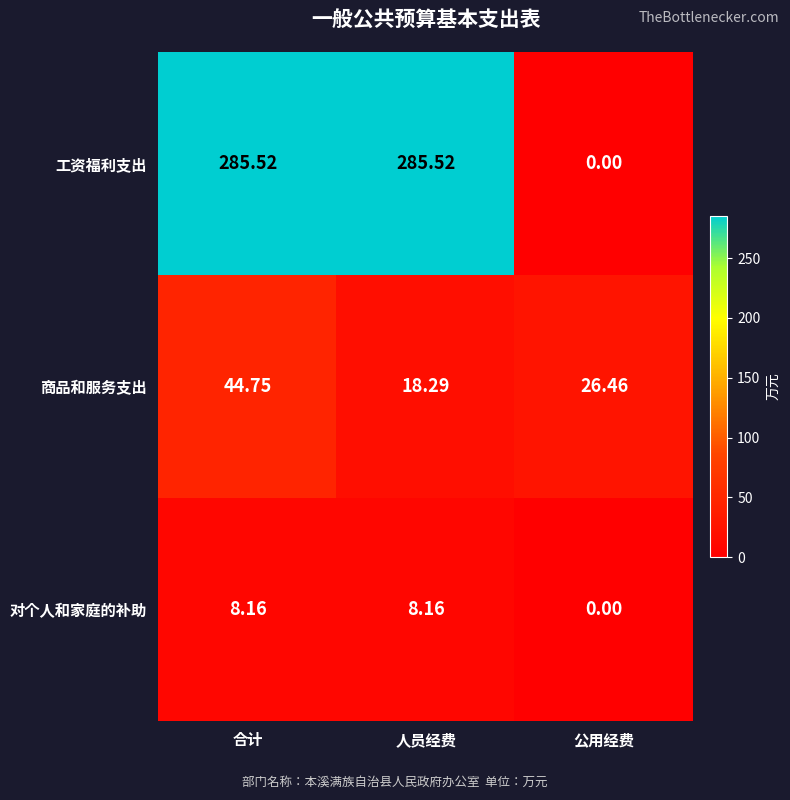

Which series changed the most between 合计 and 人员经费?

商品和服务支出